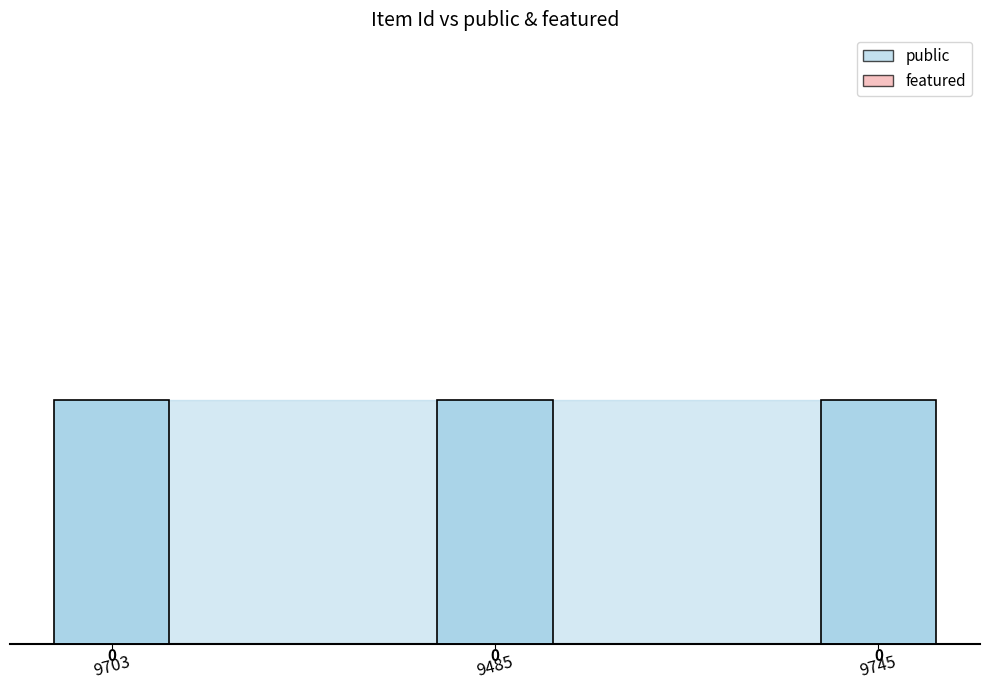

At which label is public closest to 1?

9703